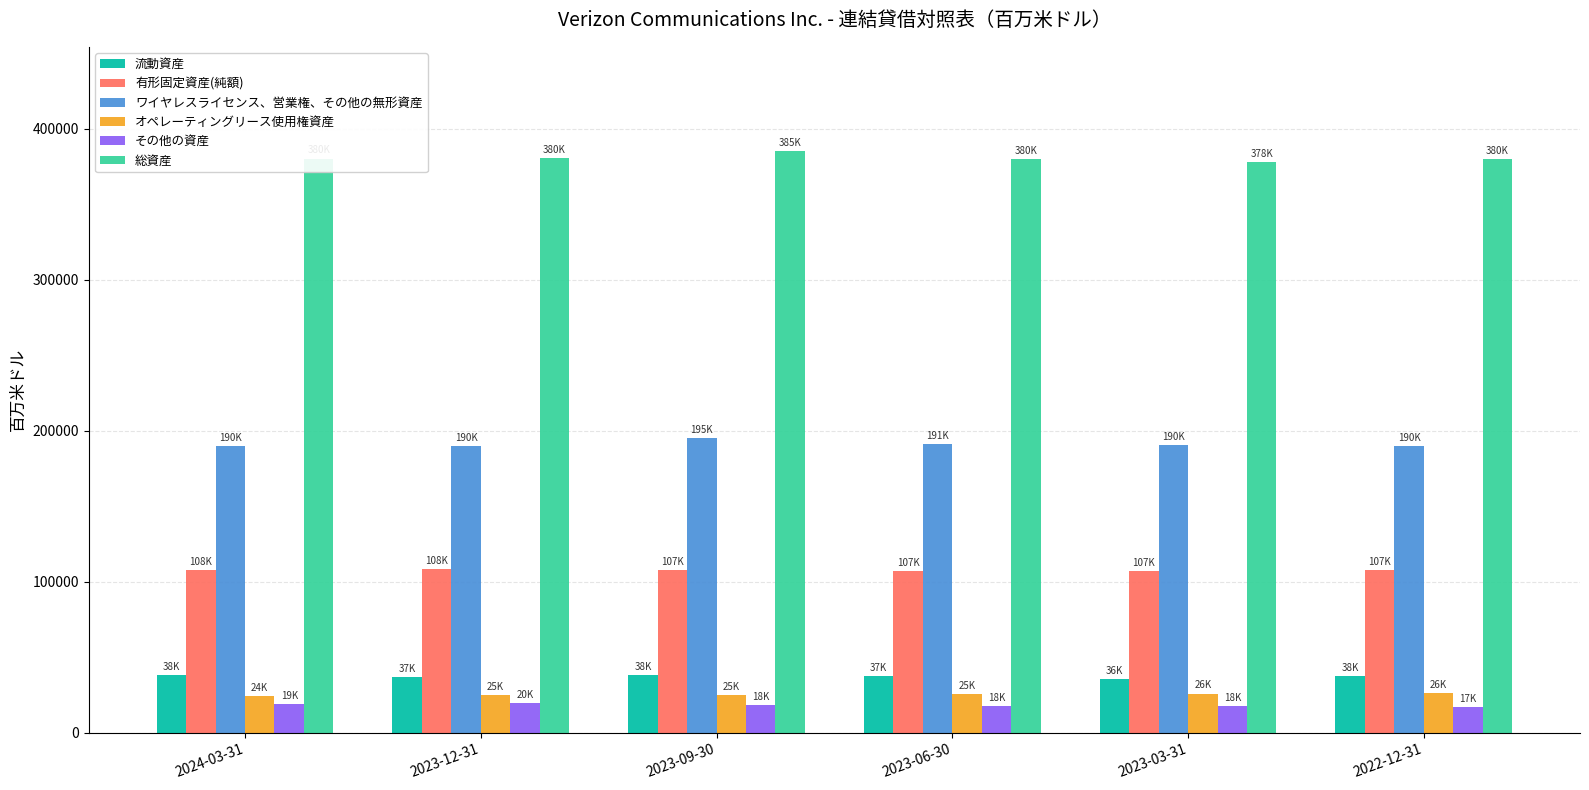

What is the approximate value of 総資産 at 2024-03-31, to the nearest 100?

380200